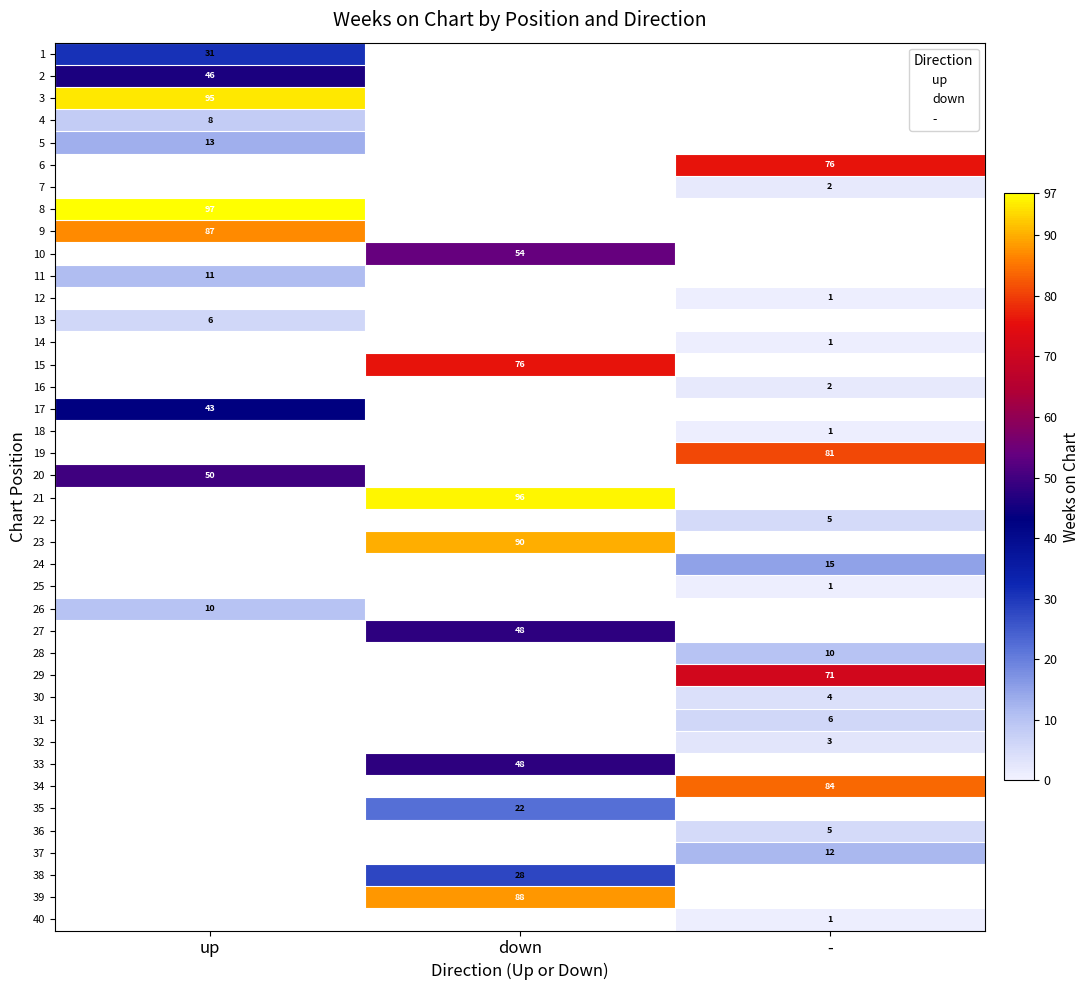

At how many categories does at least one series exceed 78?

3